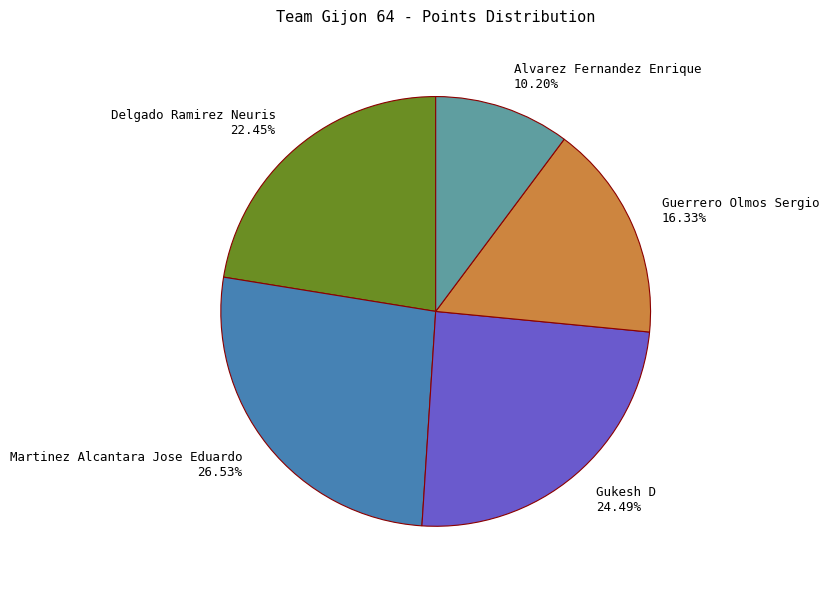

Does Alvarez Fernandez Enrique account for over 50% of the chart?

No